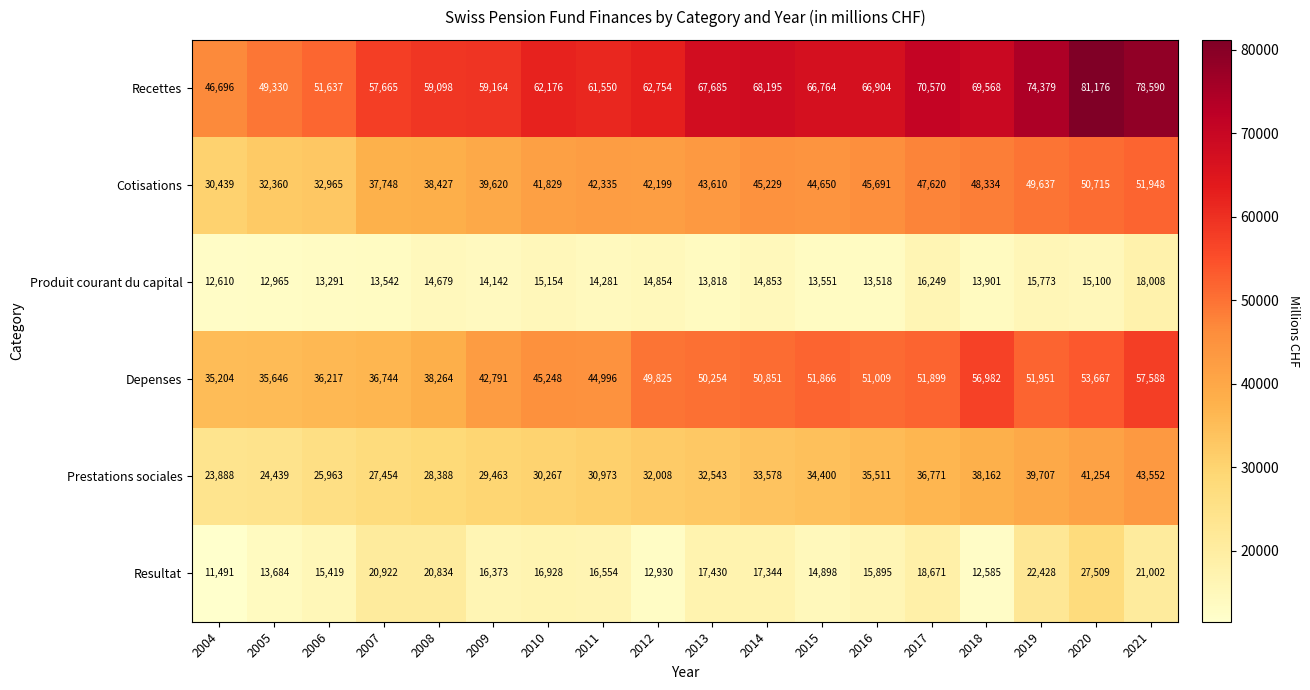

Rank the series at 2018 from lowest to highest value.

Resultat, Produit courant du capital, Prestations sociales, Cotisations, Depenses, Recettes